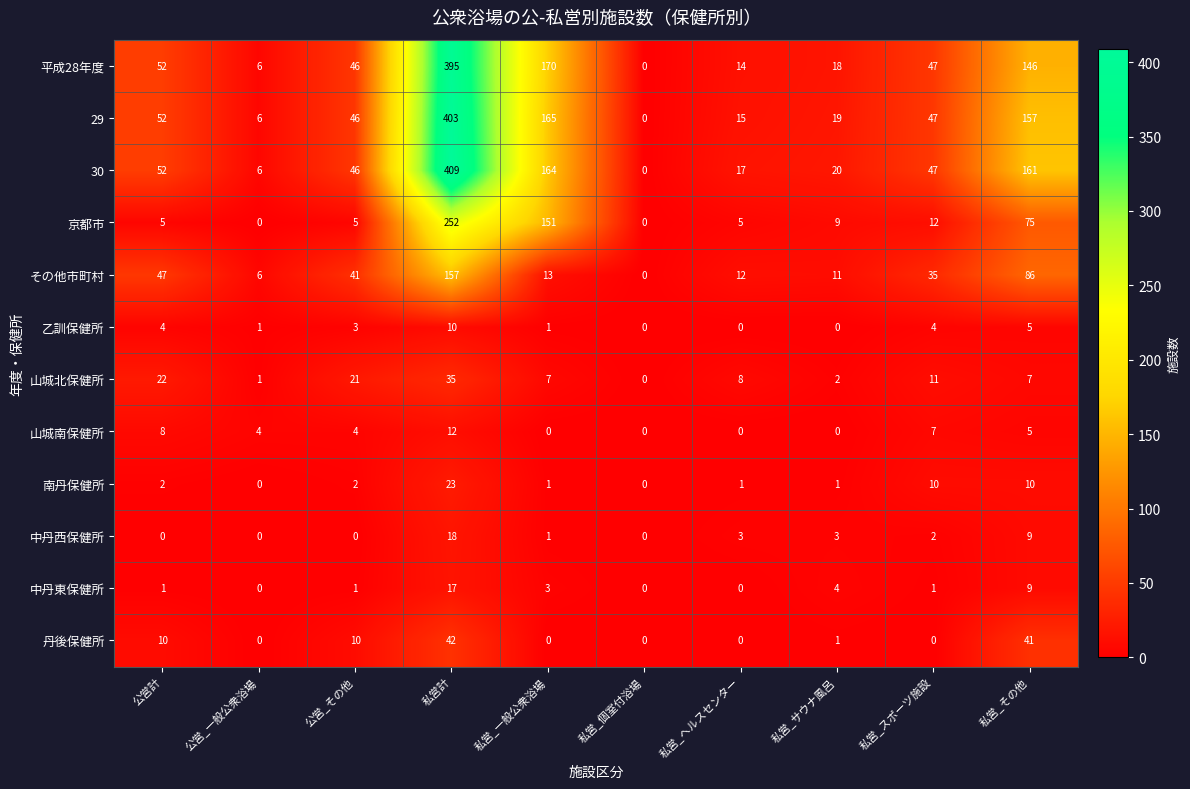

The value of 乙訓保健所 at 私営_その他 is 9. True or false?

False